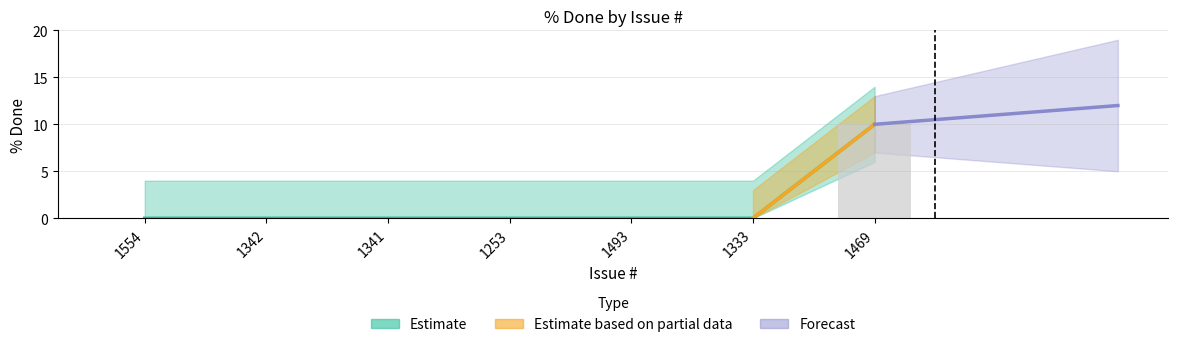

List the labels in order of value, smallest first.

1554, 1342, 1341, 1253, 1493, 1333, 1469